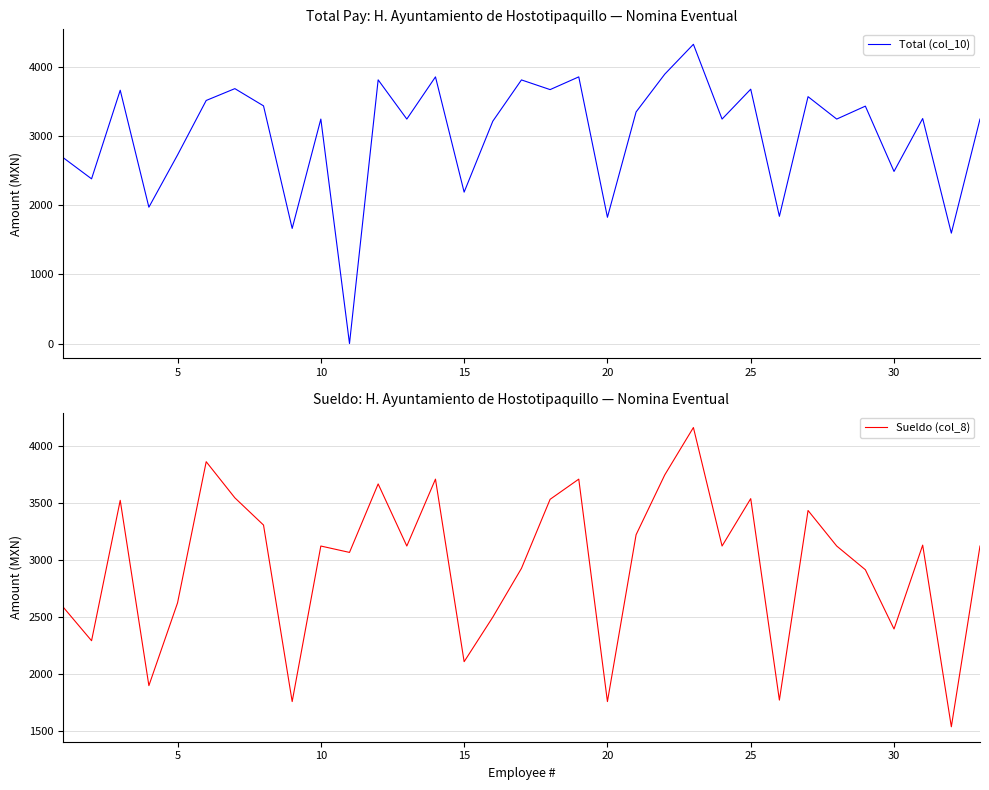

True or false: Sueldo (col_8) has a value of 6344 at 18.

False